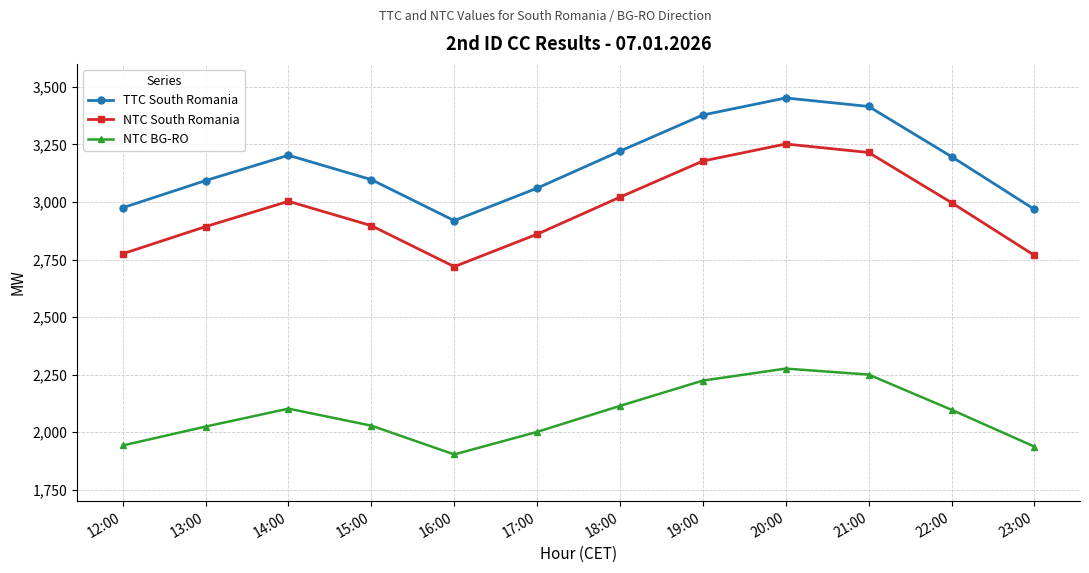

What value does the TTC South Romania series have at 21:00, to the nearest 50?

3400